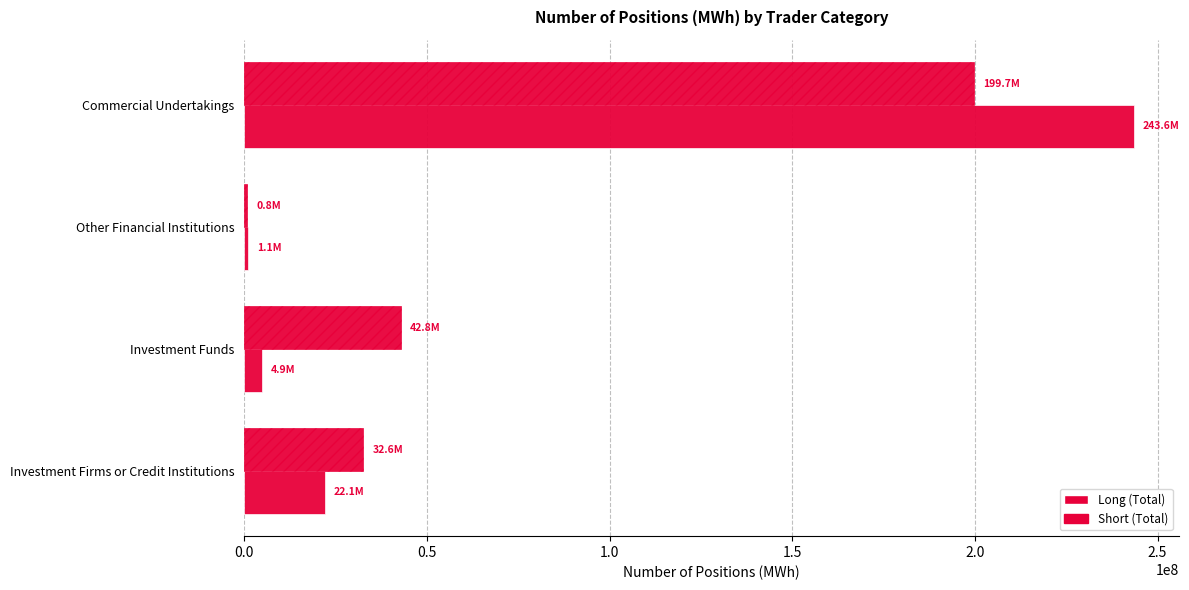

How many data points in Long (Total) are above 22125273?

2